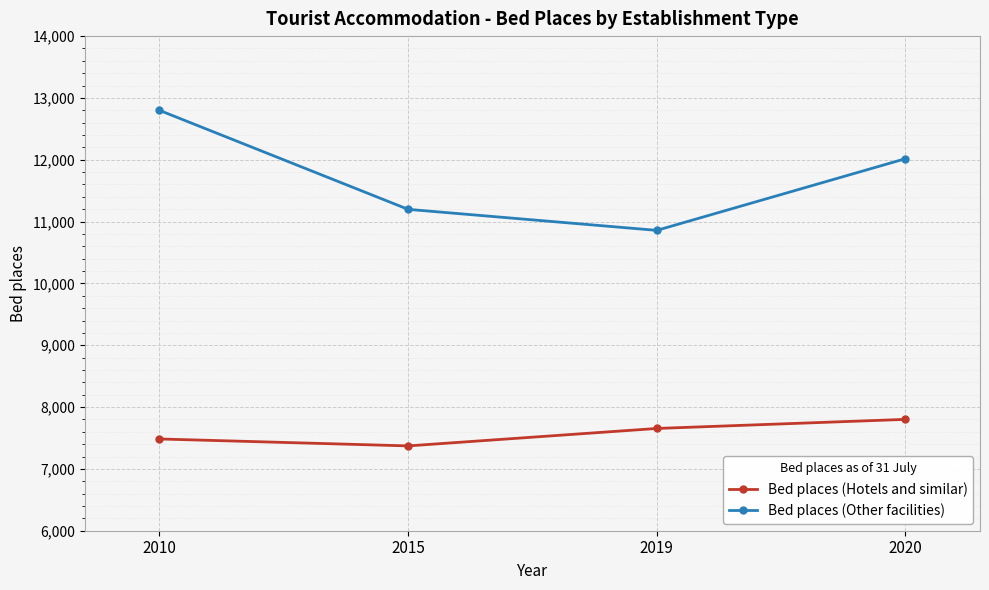

Which series has the largest total across all categories?

Bed places (Other facilities)